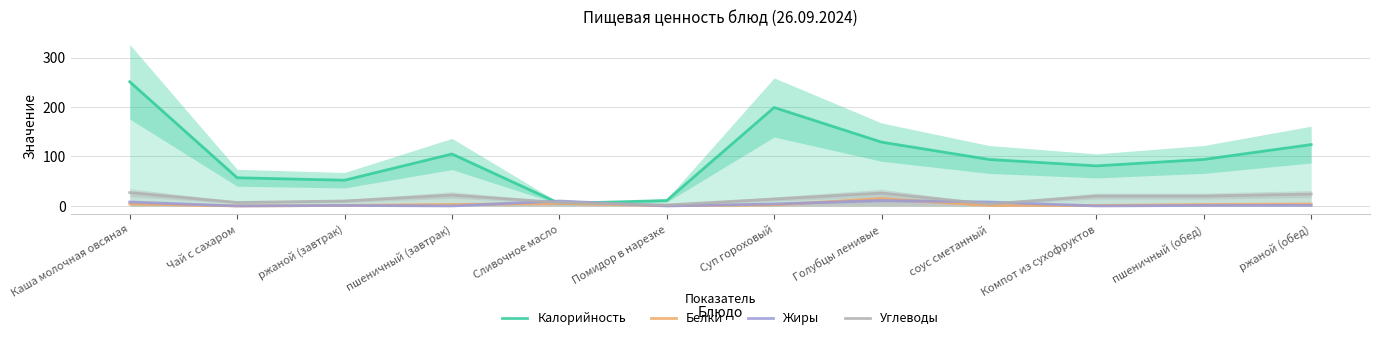

What is the value of the Калорийность point at the 9th from the left?

94.0